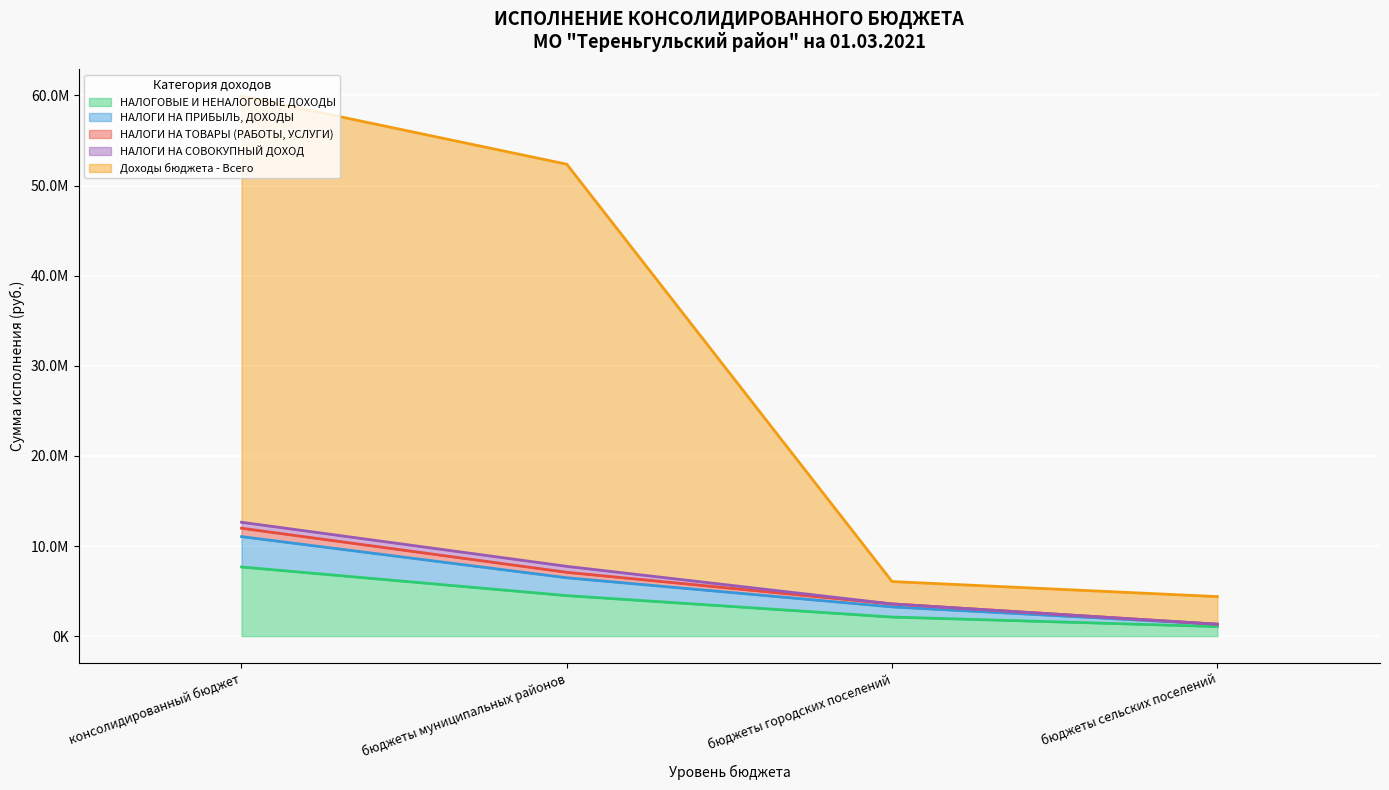

What are all the series names shown in the legend?

НАЛОГОВЫЕ И НЕНАЛОГОВЫЕ ДОХОДЫ, НАЛОГИ НА ПРИБЫЛЬ, ДОХОДЫ, НАЛОГИ НА ТОВАРЫ (РАБОТЫ, УСЛУГИ), НАЛОГИ НА СОВОКУПНЫЙ ДОХОД, Доходы бюджета - Всего